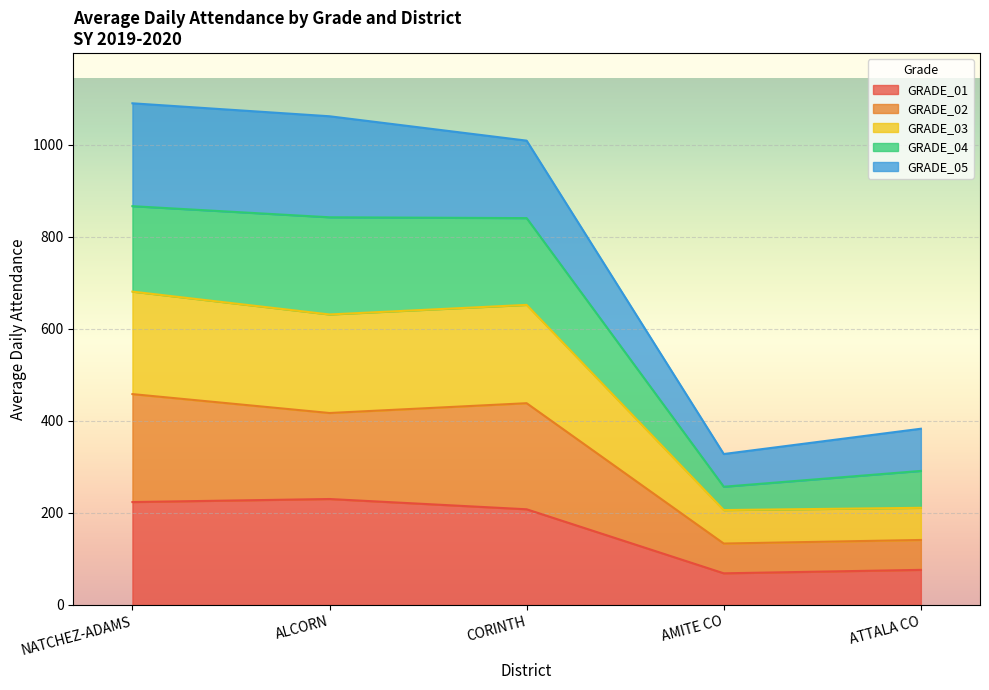

What is the label of the 3rd point from the left?

CORINTH